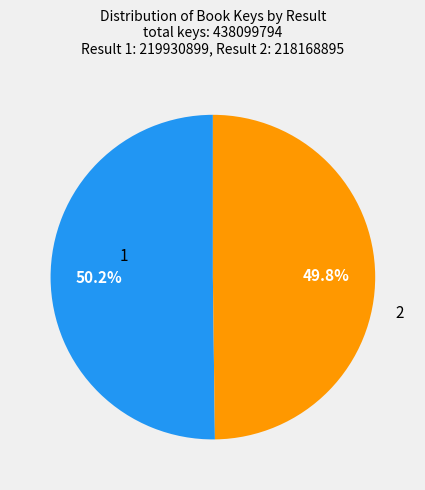

Count the number of slices in the pie.

2